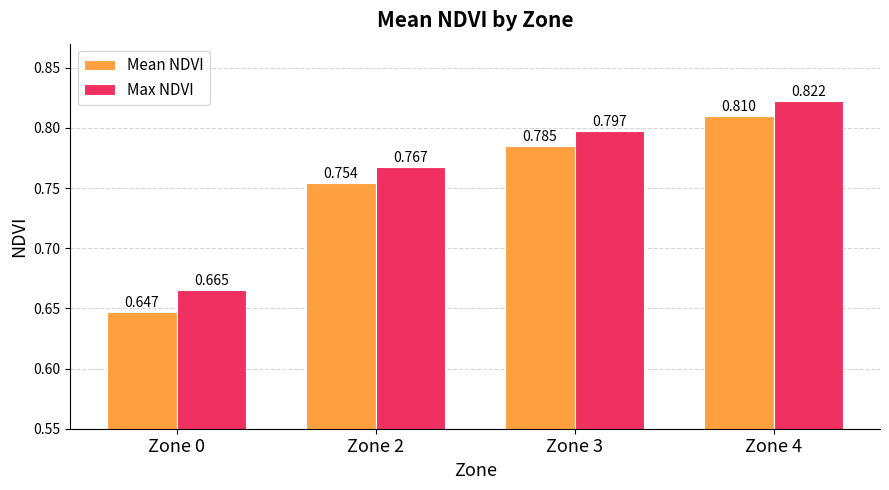

Rank the series by their average value, from lowest to highest.

Mean NDVI, Max NDVI